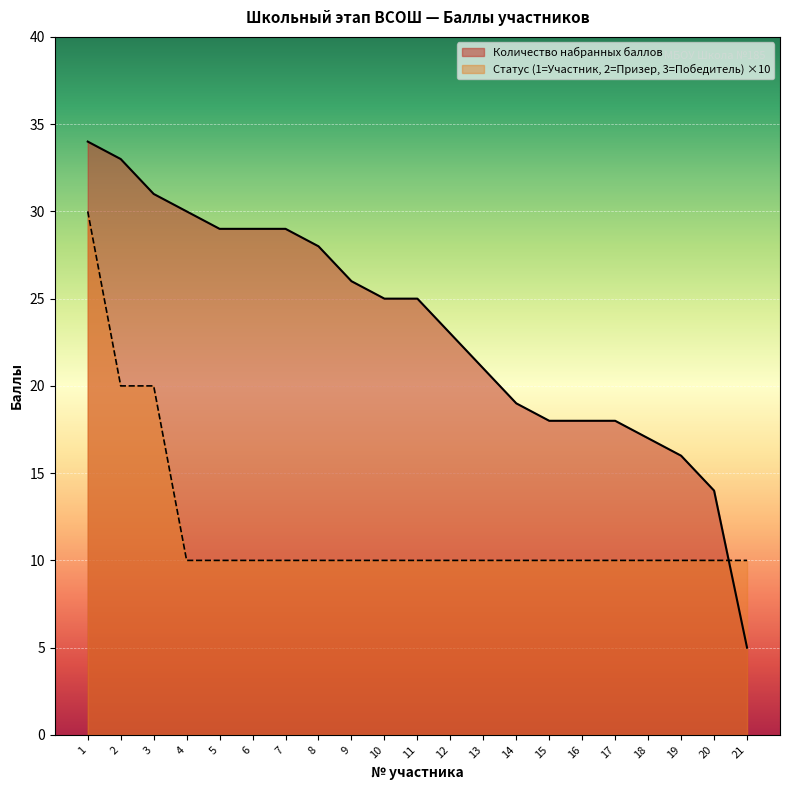

What are all the series names shown in the legend?

Количество набранных баллов, Статус (1=Участник, 2=Призер, 3=Победитель) ×10